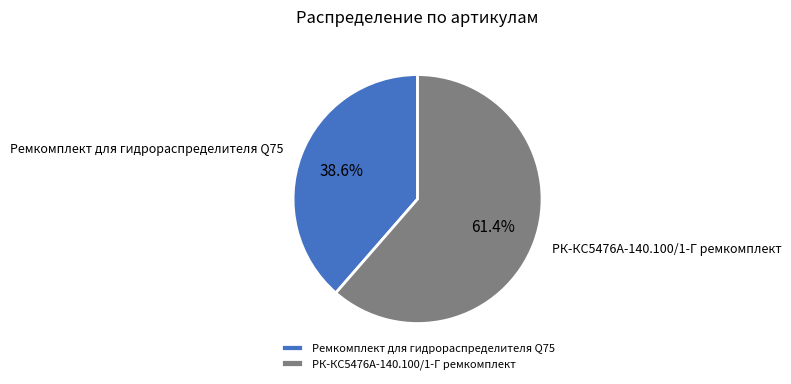

Combined, do Ремкомплект для гидрораспределителя Q75 and РК-КС5476А-140.100/1-Г ремкомплект account for over 50%?

Yes